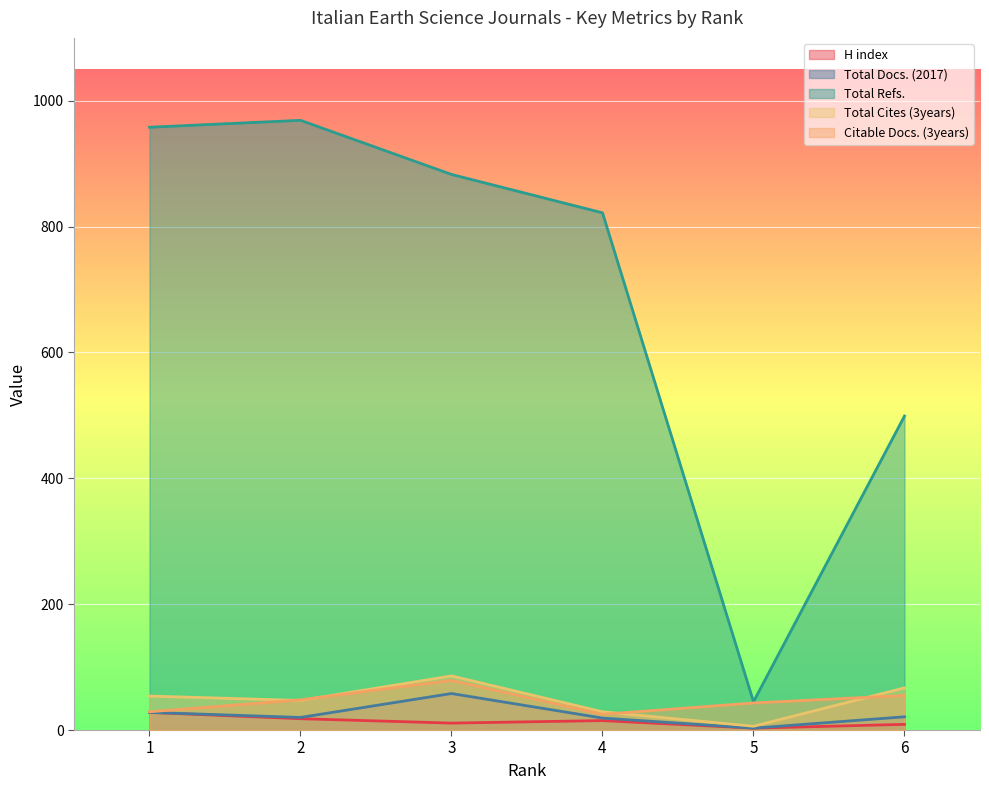

True or false: Total Docs. (2017) has more than 0 interior local peaks.

True